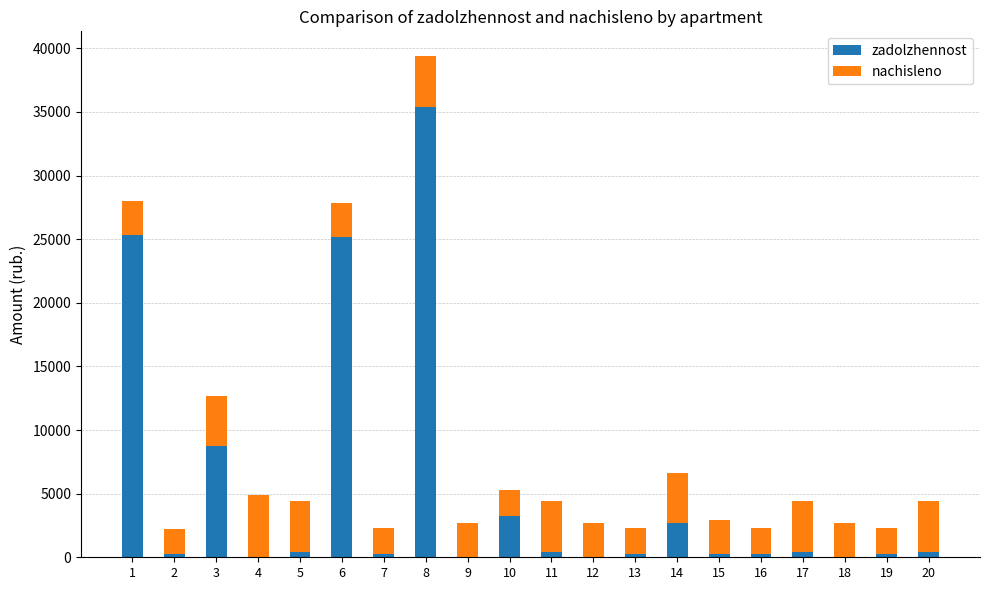

How many categories are shown in the chart?

20